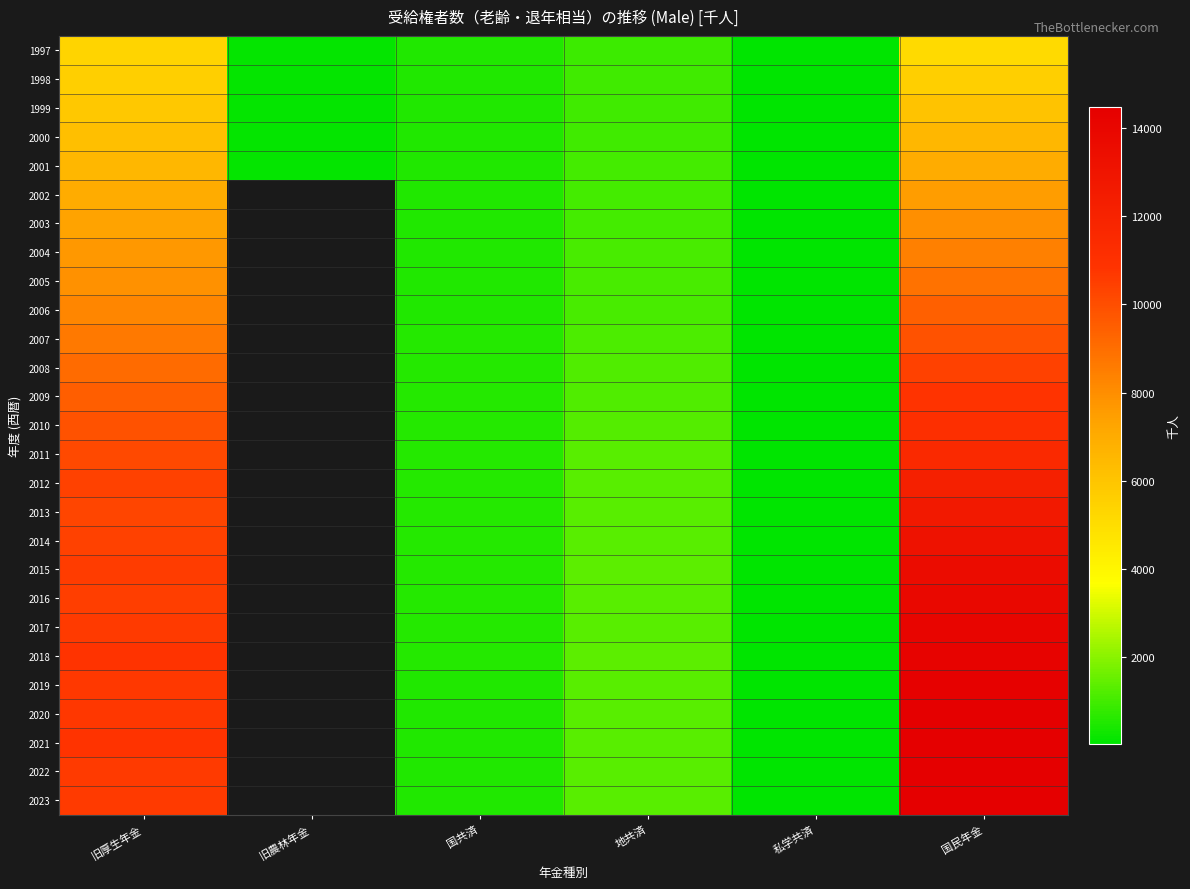

What is the maximum value for 2002?

7511.0